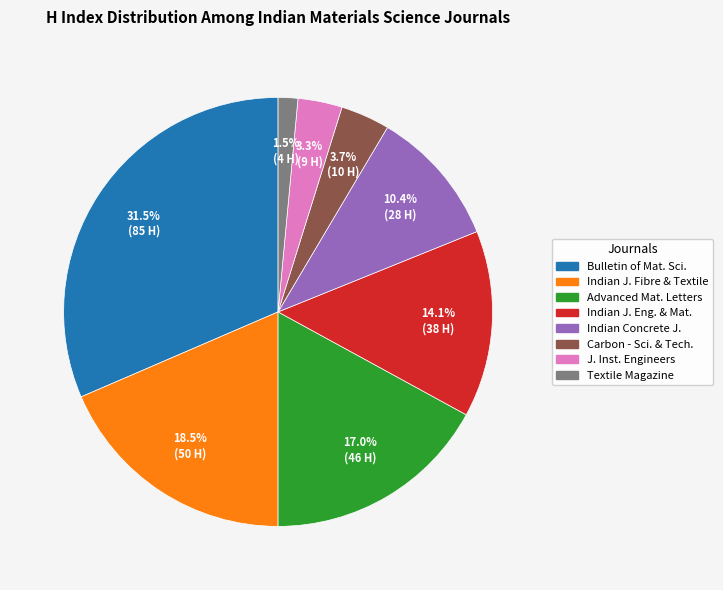

Count the number of slices in the pie.

8